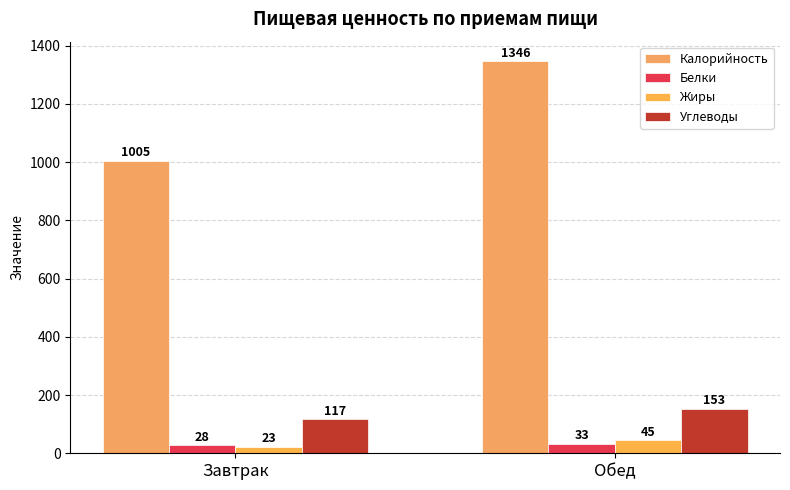

Count the number of data series in this chart.

4